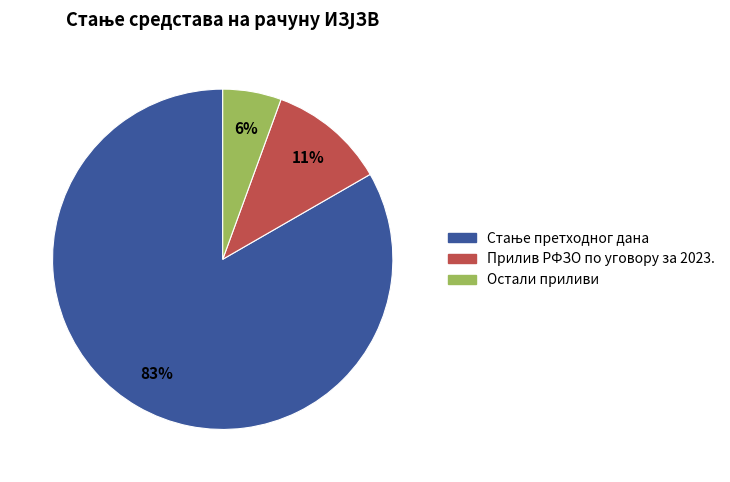

Does Остали приливи account for over 50% of the chart?

No